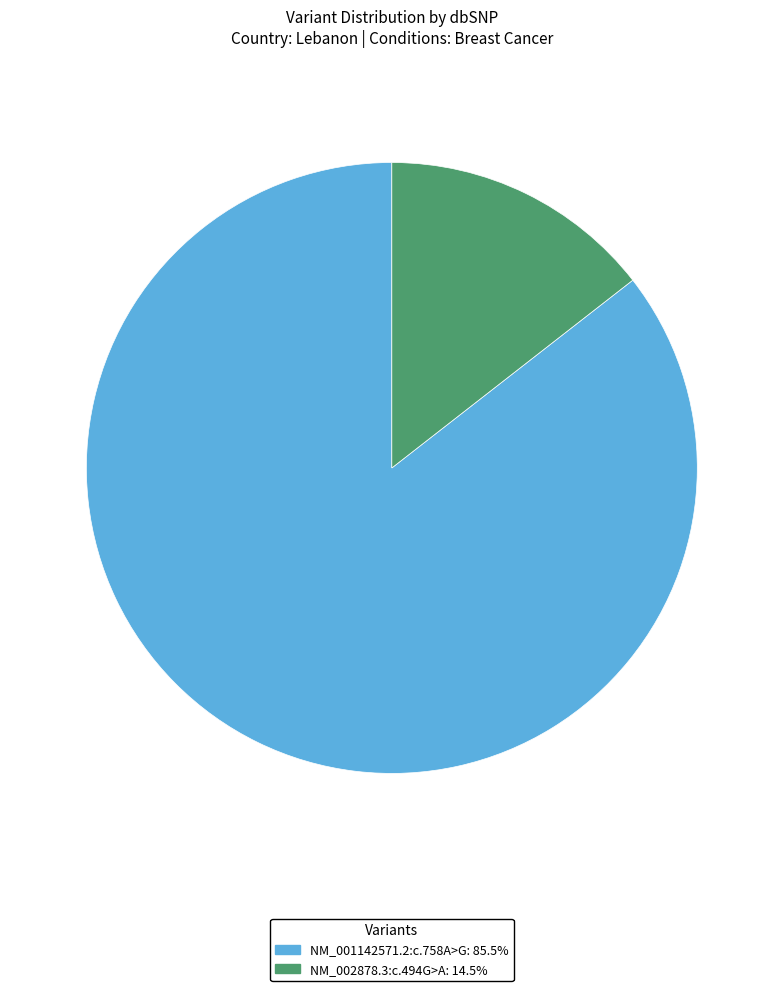

Does NM_002878.3:c.494G>A account for over 50% of the chart?

No